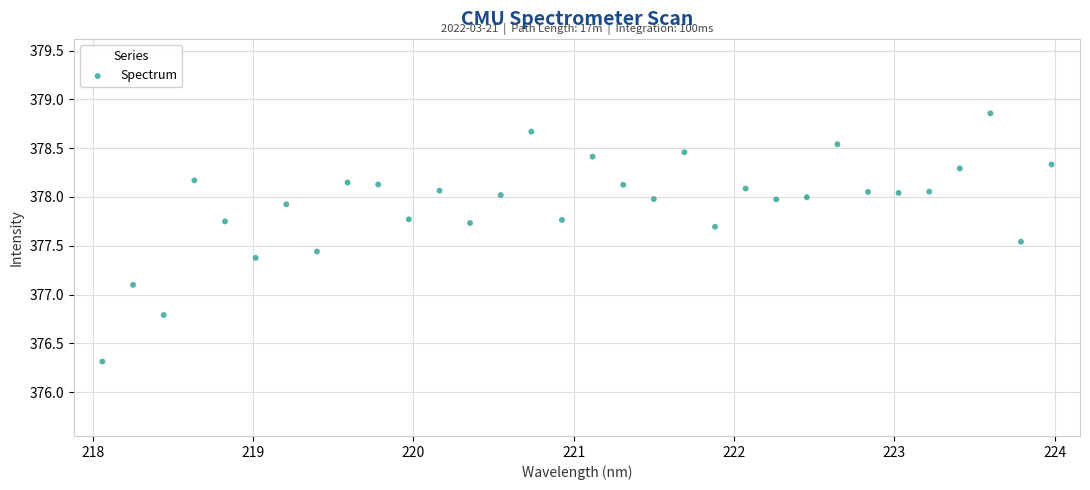

What is the range of Y values (max minus min)?

2.5